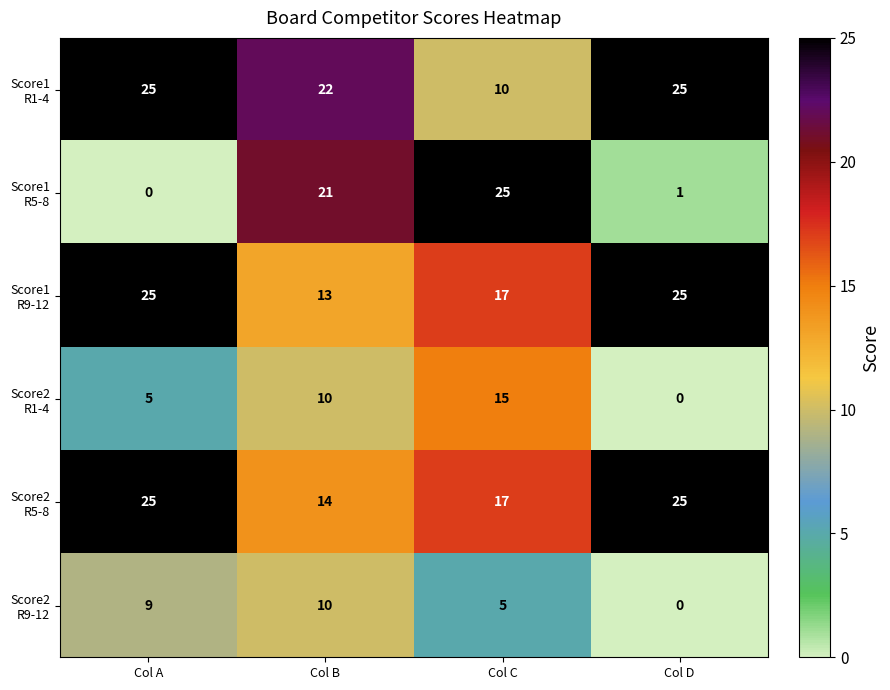

At which category is the sum across all series the highest?

Col B